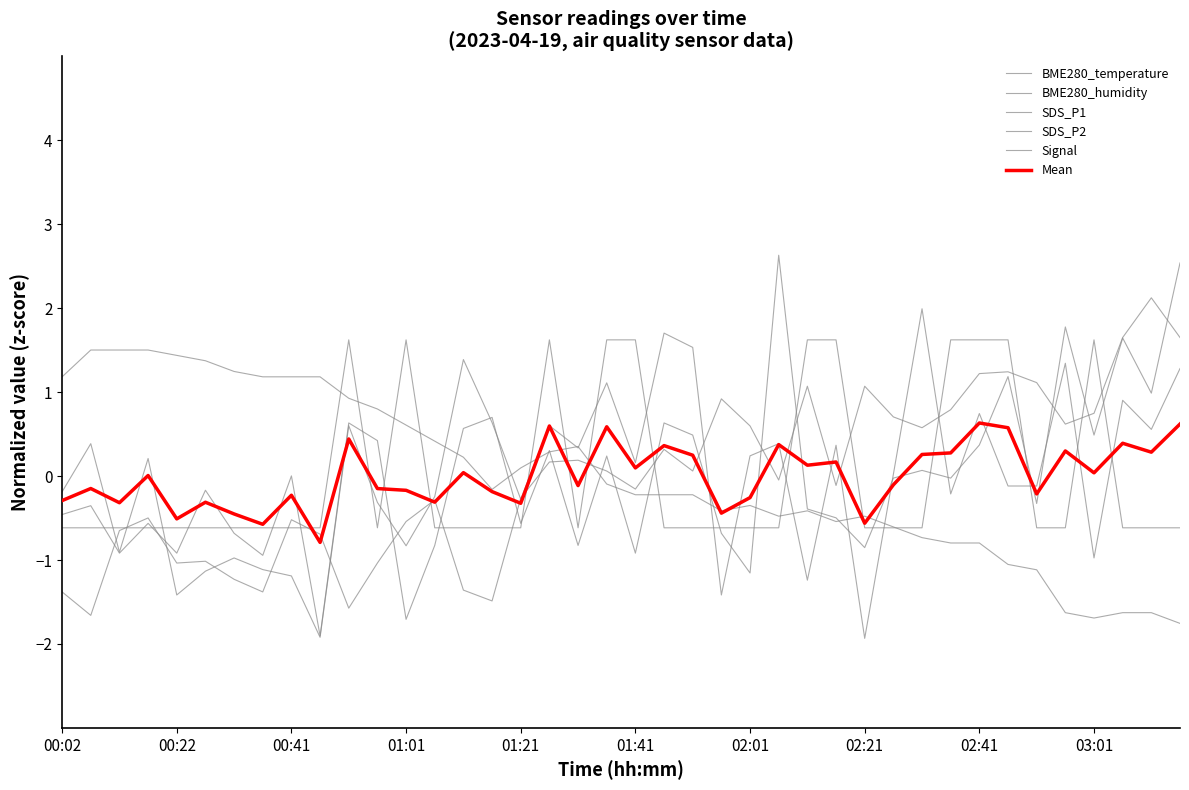

Is this an area chart (filled region under the line)?

No